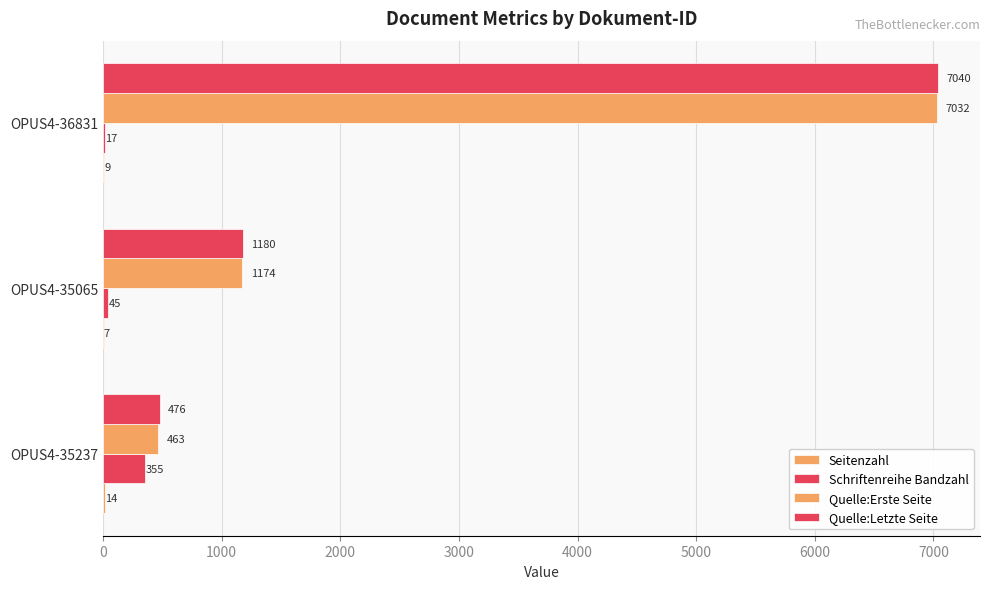

Which series has the largest range (max minus min)?

Quelle:Erste Seite